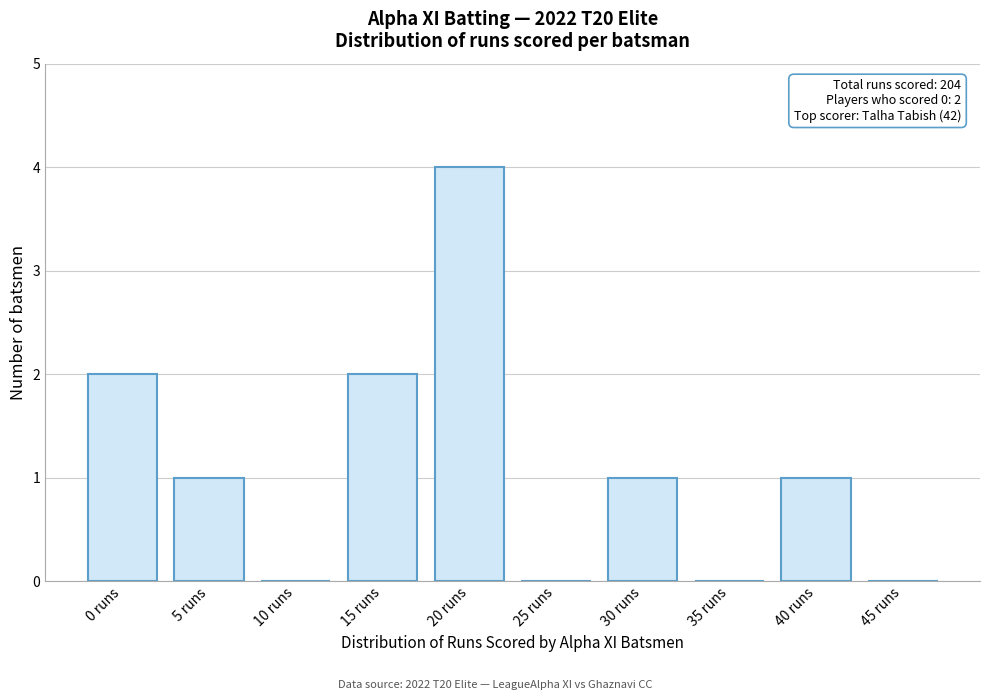

Reading right to left, extract all data points from this chart.

45 runs=0	40 runs=1	35 runs=0	30 runs=1	25 runs=0	20 runs=4	15 runs=2	10 runs=0	5 runs=1	0 runs=2